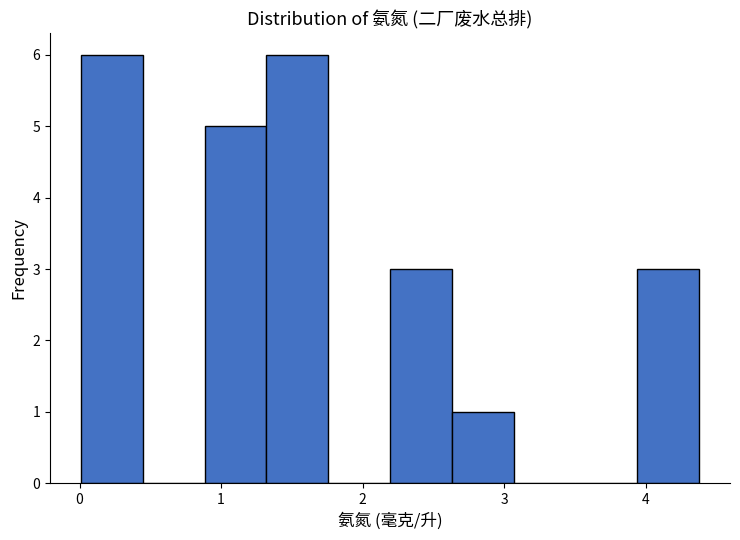

Reading left to right, list every bar in this chart as the range it spans on the x-axis followed by its height. Neither the bar edges nor the heights are printed on the chart, so give them approximately, as read against the axes.

0.0 to 0.4: 6
0.4 to 0.9: 0
0.9 to 1.3: 5
1.3 to 1.8: 6
1.8 to 2.2: 0
2.2 to 2.6: 3
2.6 to 3.1: 1
3.1 to 3.5: 0
3.5 to 3.9: 0
3.9 to 4.4: 3